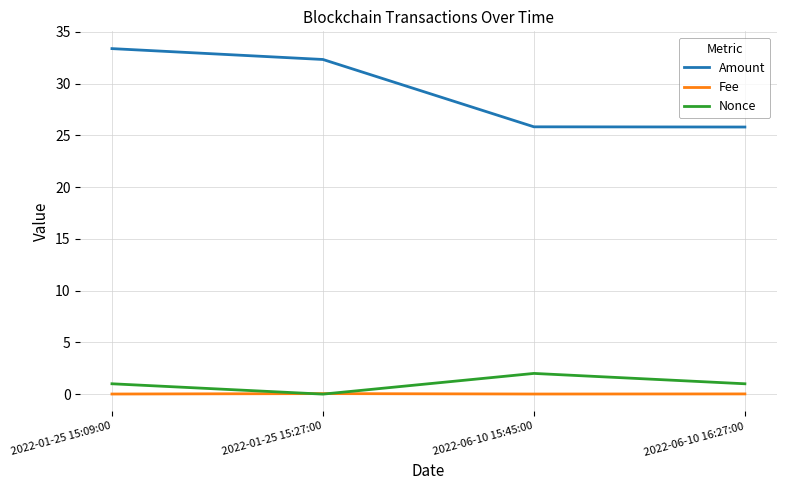

At 2022-06-10 15:45:00, list the series in order from largest to smallest.

Amount, Nonce, Fee